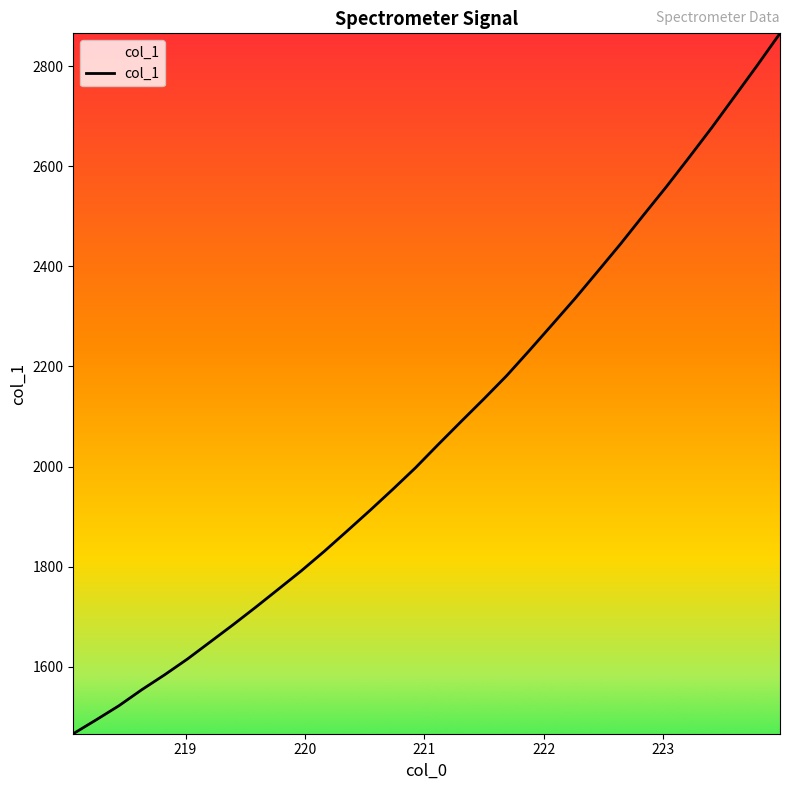

What is the maximum value shown in the chart?

2865.9